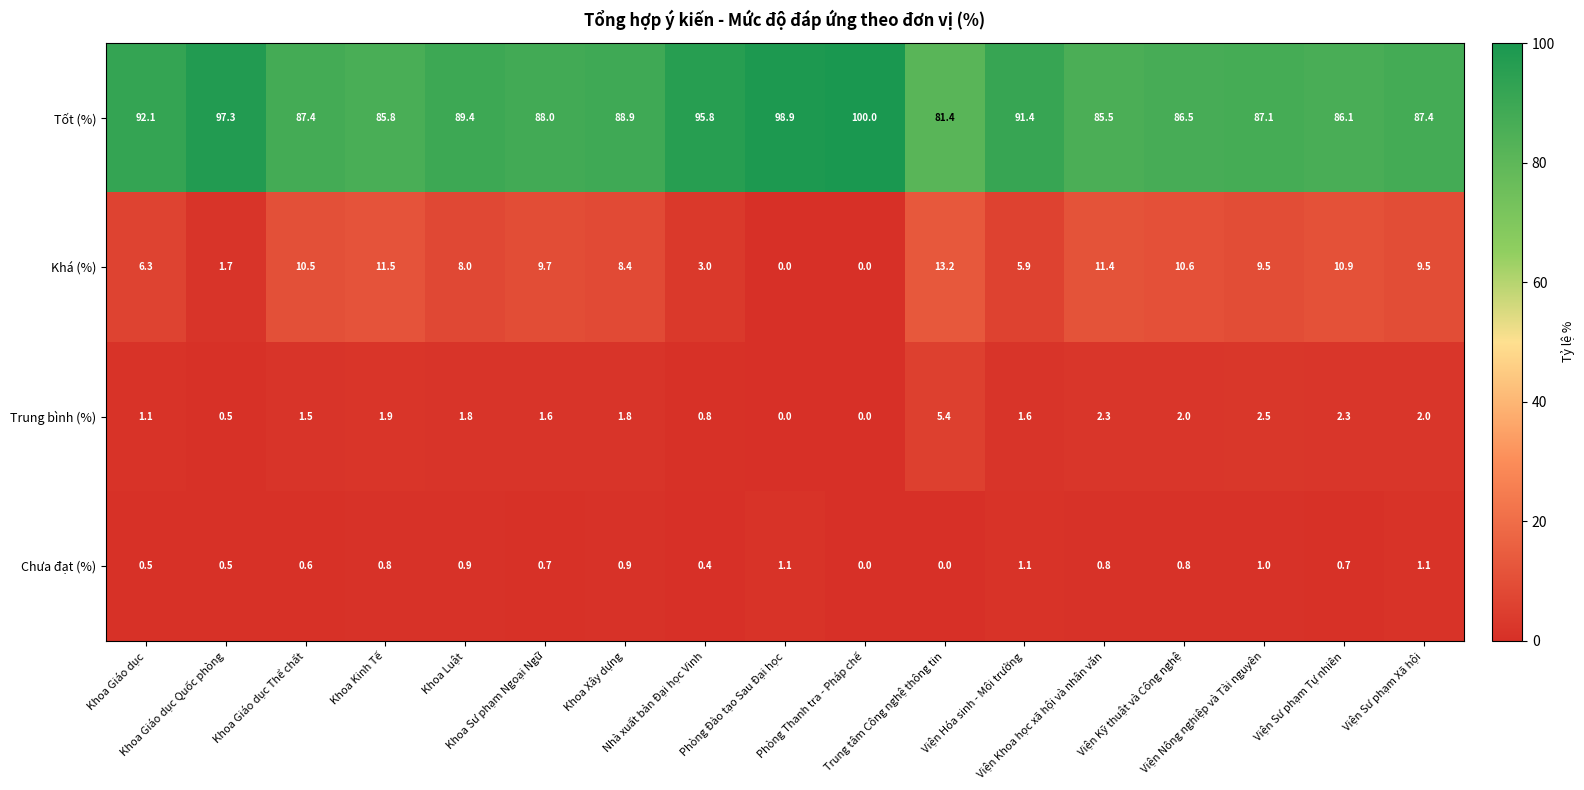

At how many categories does at least one series exceed 95?

4